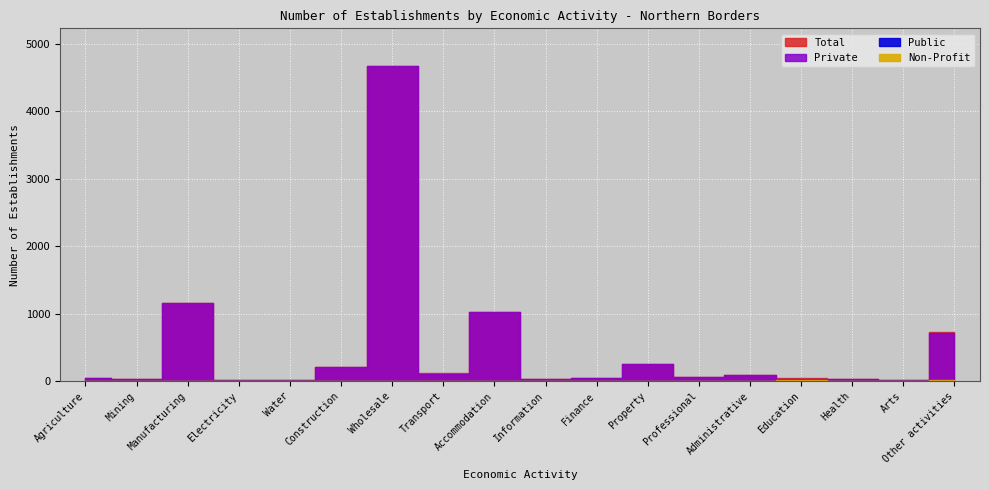

What is the difference between the highest and lowest values at Mining?

30